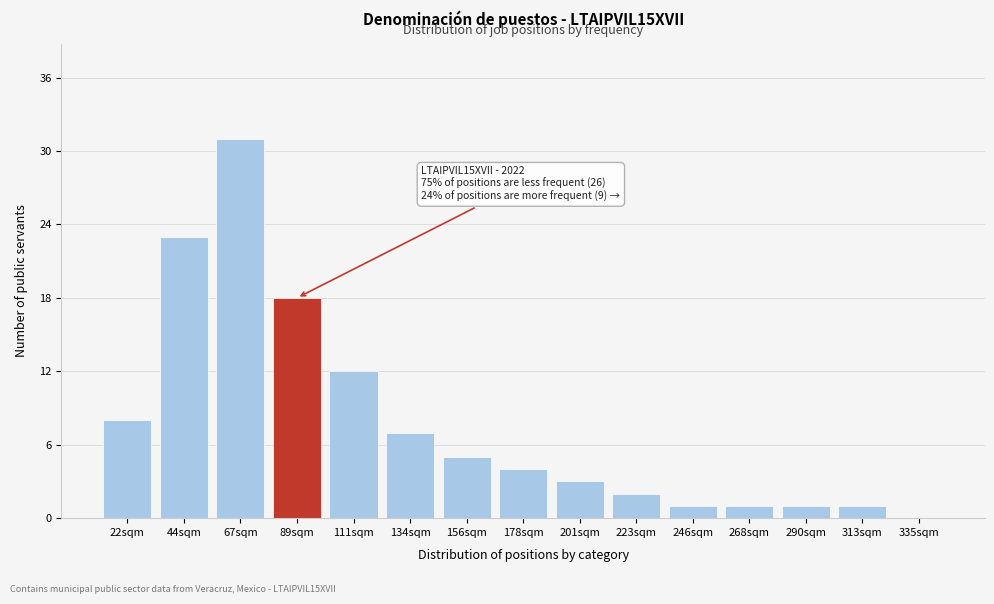

Reading left to right, list all the values displayed in this chart.

22sqm=8	44sqm=23	67sqm=31	89sqm=18	111sqm=12	134sqm=7	156sqm=5	178sqm=4	201sqm=3	223sqm=2	246sqm=1	268sqm=1	290sqm=1	313sqm=1	335sqm=0